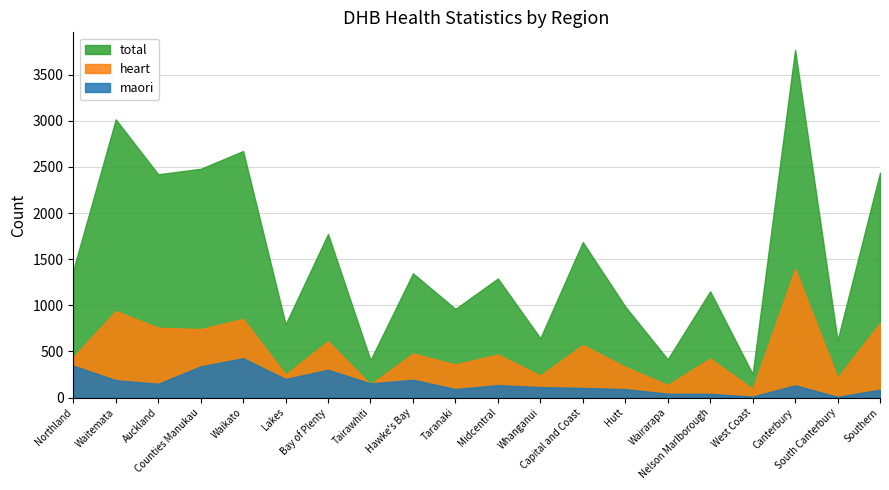

Count the number of categories in the chart.

20